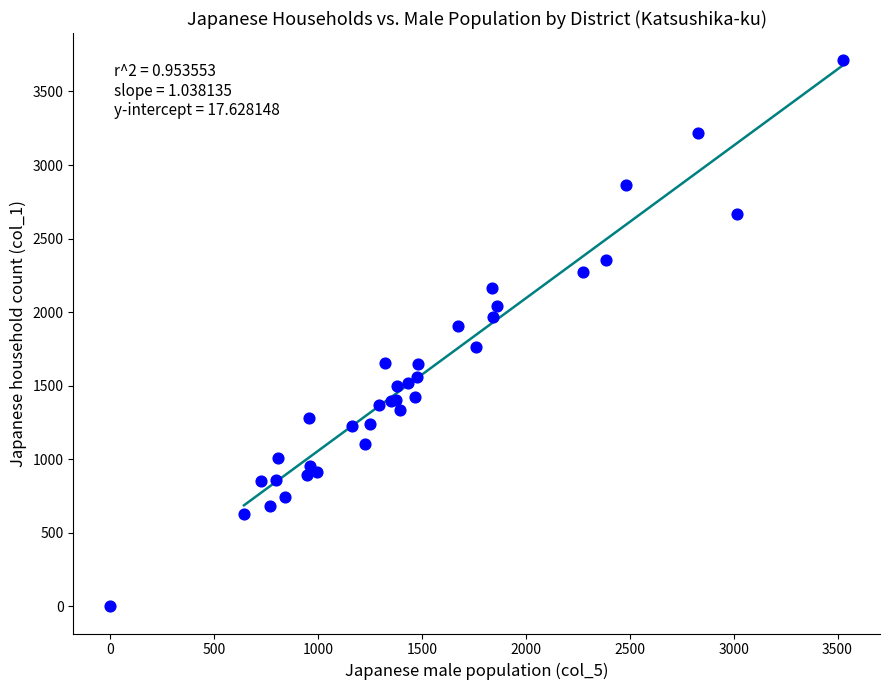

What Y value in the scatter plot is closest to 1856?

1908